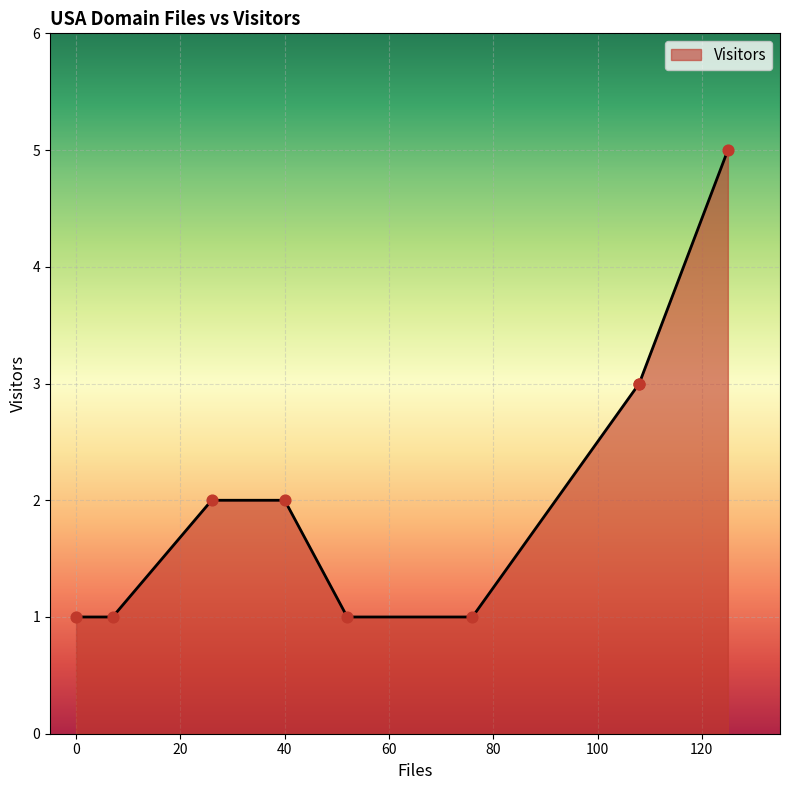

What is the change in value from 125 to 76?

-4